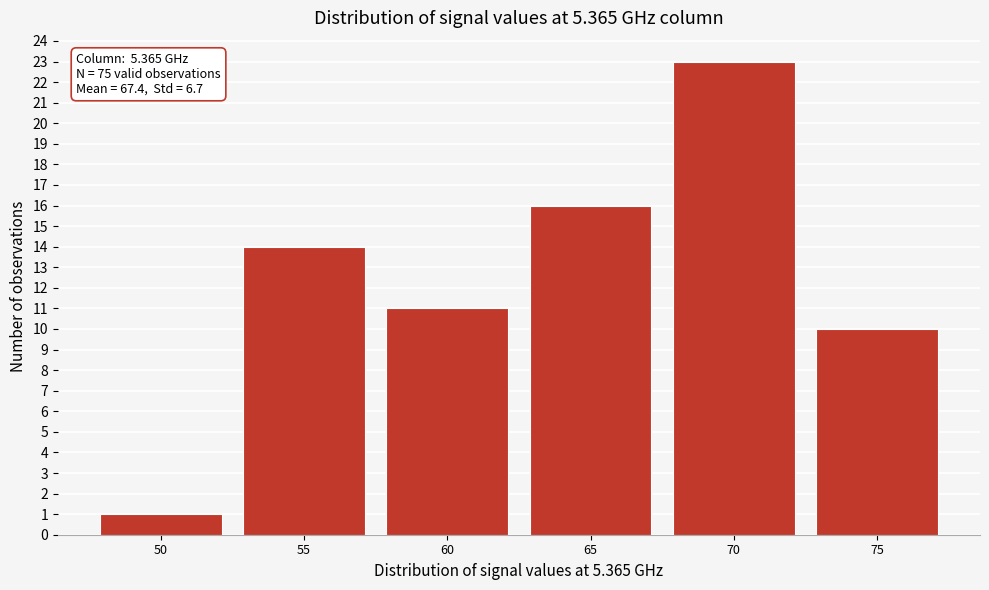

Reading left to right, list all the values displayed in this chart.

50=1	55=14	60=11	65=16	70=23	75=10